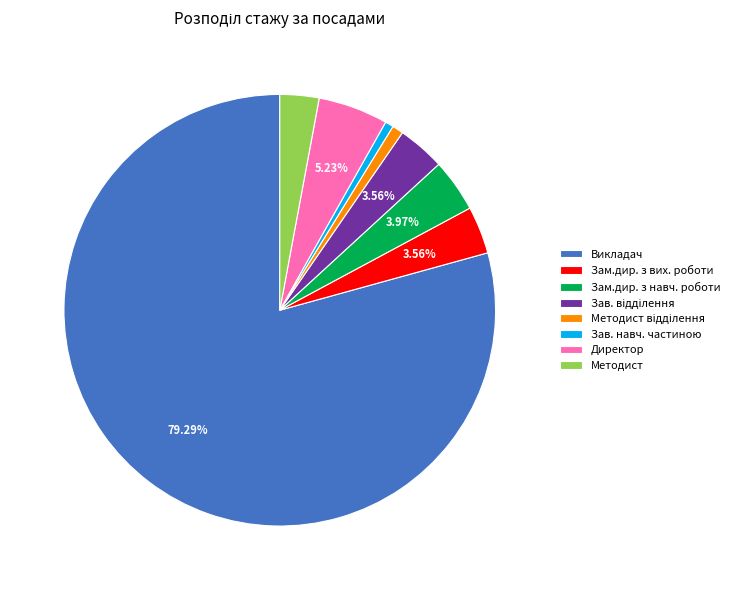

How many segments does this pie chart have?

8